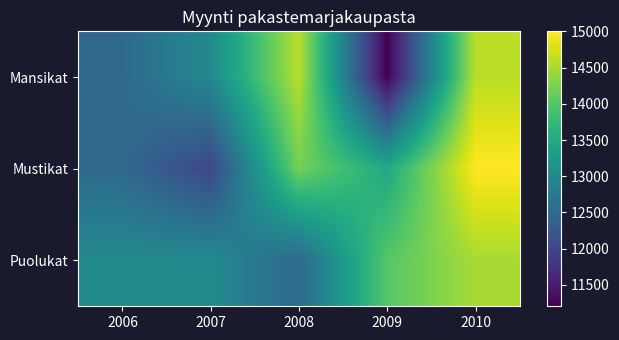

Reading left to right, extract all data points from this chart.

Mansikat: 2006=12500	2007=12999	2008=14593	2009=11205	2010=14604
Mustikat: 2006=12500	2007=12000	2008=14200	2009=13500	2010=15000
Puolukat: 2006=13000	2007=13000	2008=12500	2009=14000	2010=14500